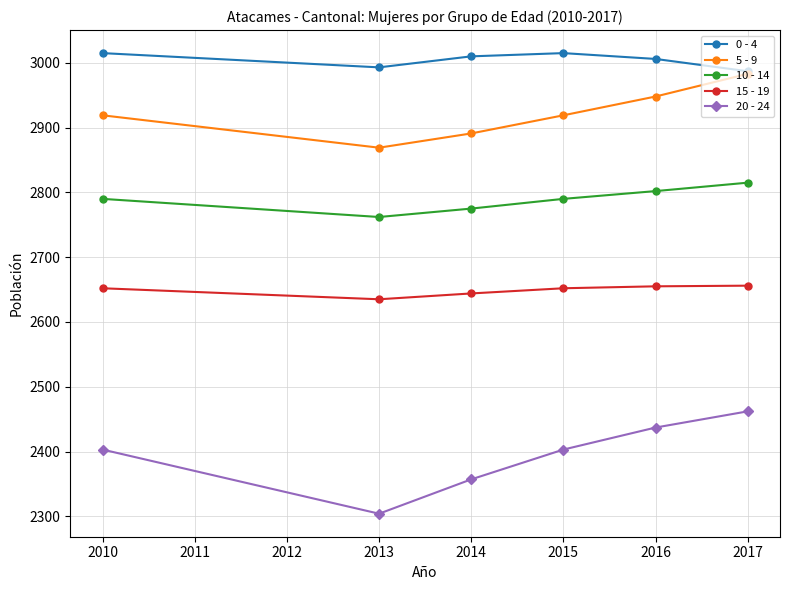

What is the approximate value of 0 - 4 at 2015, to the nearest 5?

3015